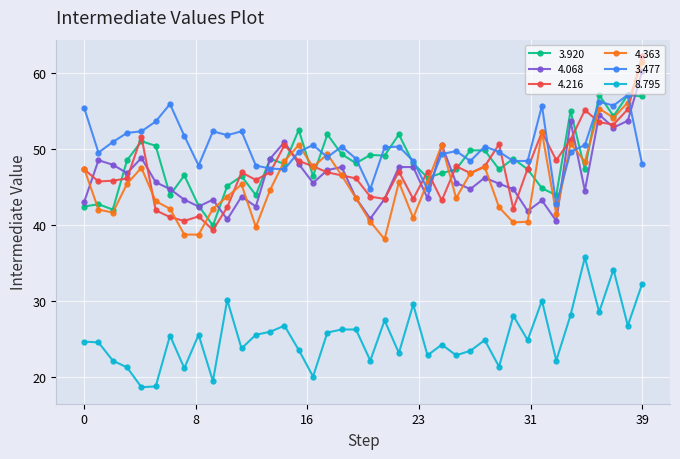

True or false: 3.477 has more than 0 points higher than both neighbors.

True